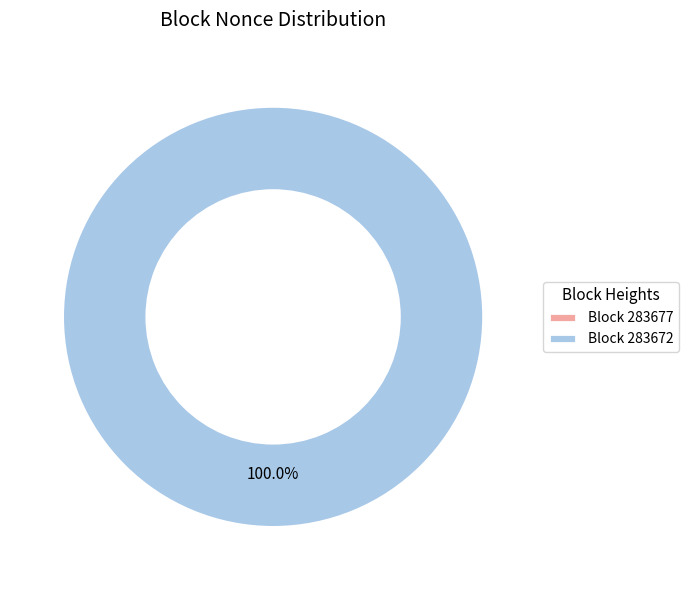

Rank the categories by value from lowest to highest.

283677, 283672